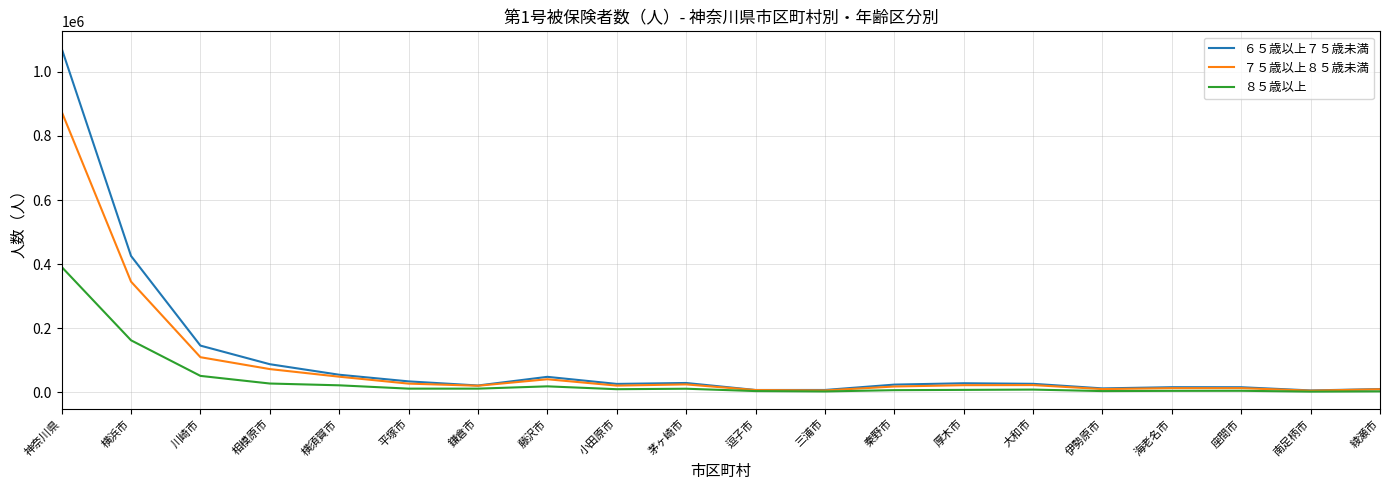

Rank the series by their maximum value, from lowest to highest.

８５歳以上, ７５歳以上８５歳未満, ６５歳以上７５歳未満